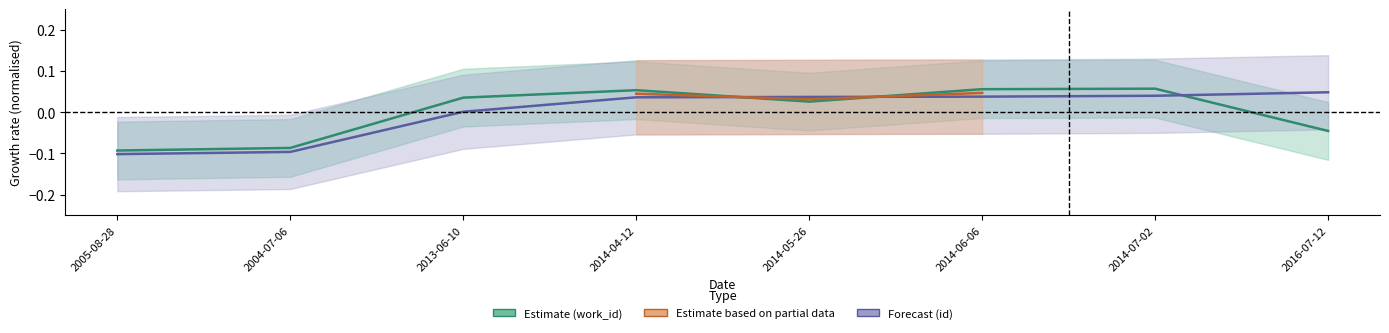

Which series has the largest range (max minus min)?

work_id